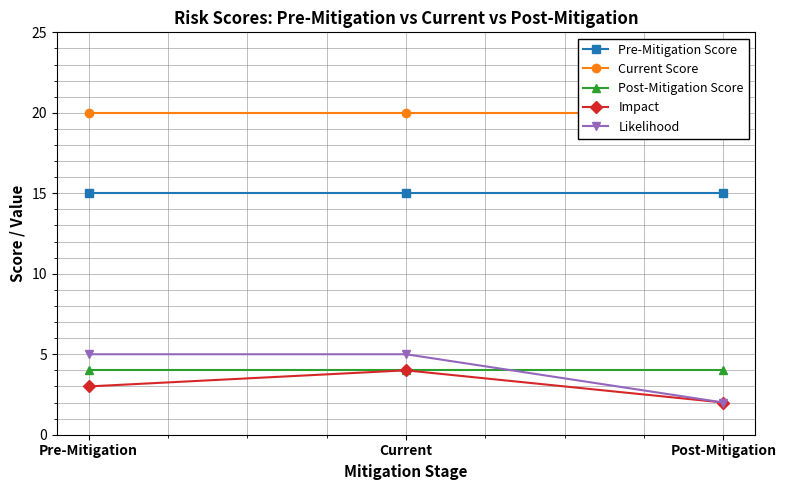

What value does the Impact series have at Pre-Mitigation?

3